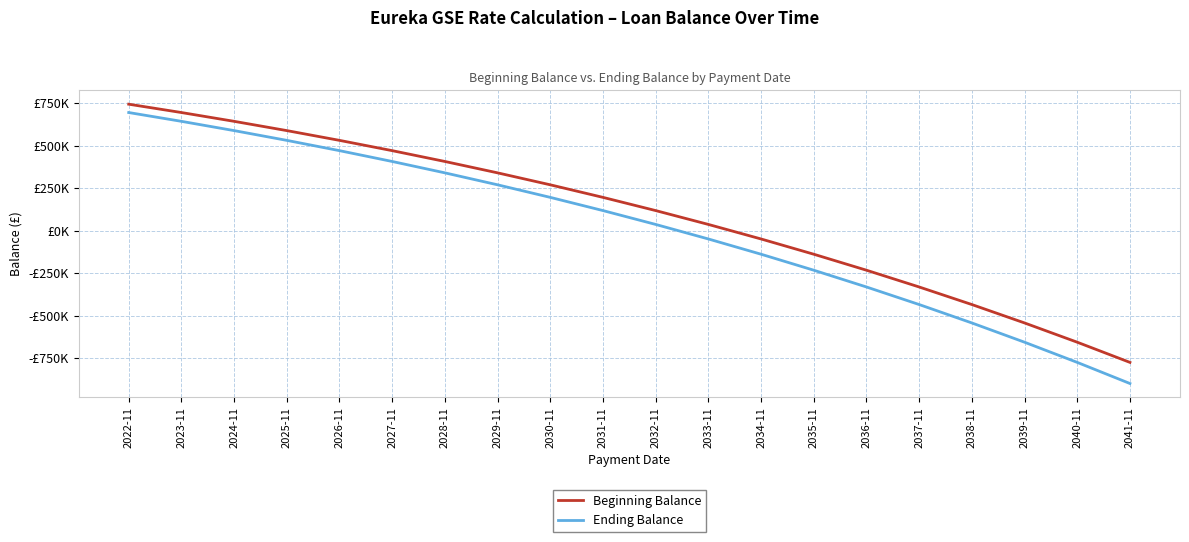

What are all the series names shown in the legend?

Beginning Balance, Ending Balance